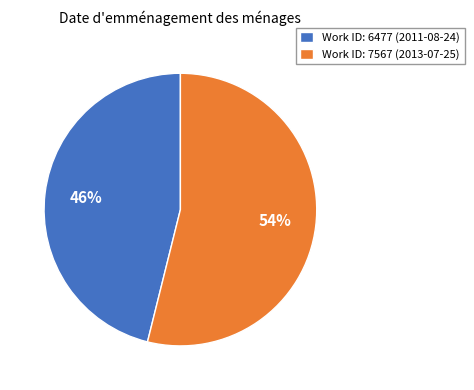

To the nearest percent, what is the difference between the largest and smallest slice percentages?

8%